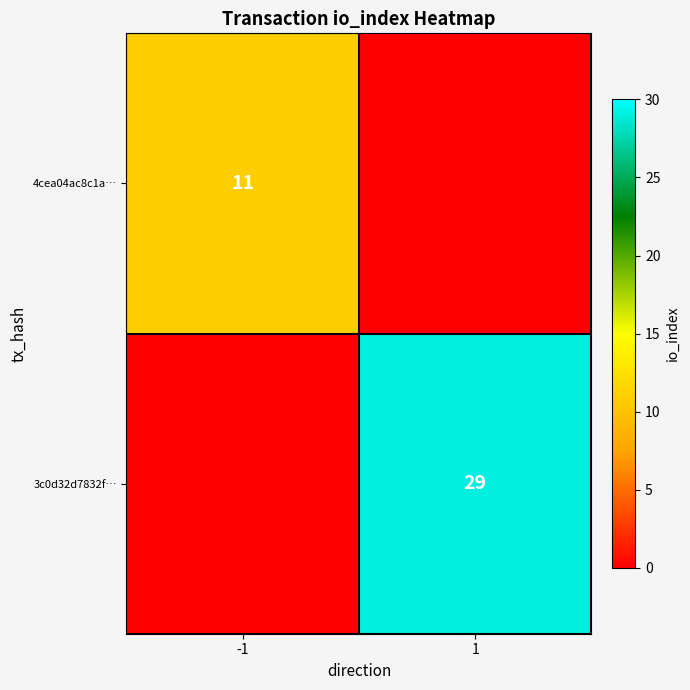

Is it true that 4cea04ac8c1a… equals 11 at -1?

True